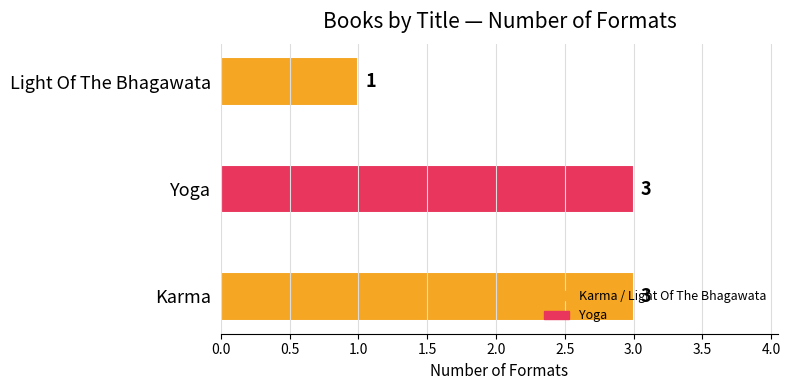

Which has a higher value, Karma or Light Of The Bhagawata?

Karma